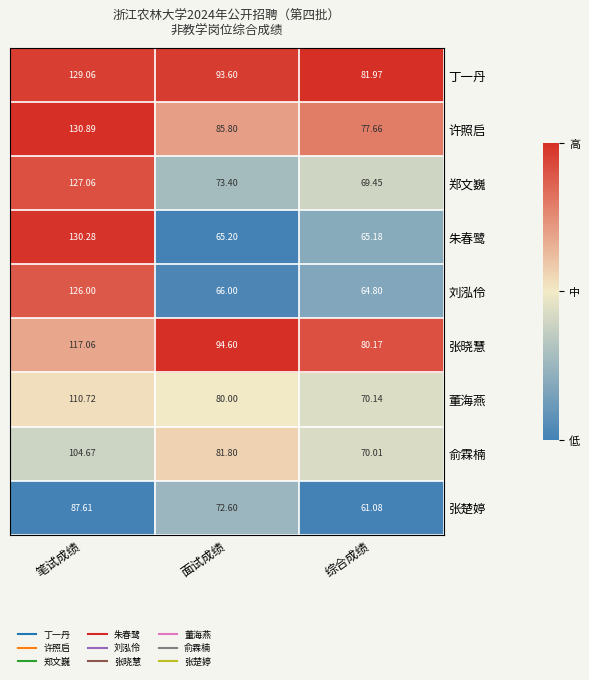

Rank the series by their maximum value, from highest to lowest.

许照启, 朱春鹭, 丁一丹, 郑文巍, 刘泓伶, 张晓慧, 董海燕, 俞霖楠, 张楚婷